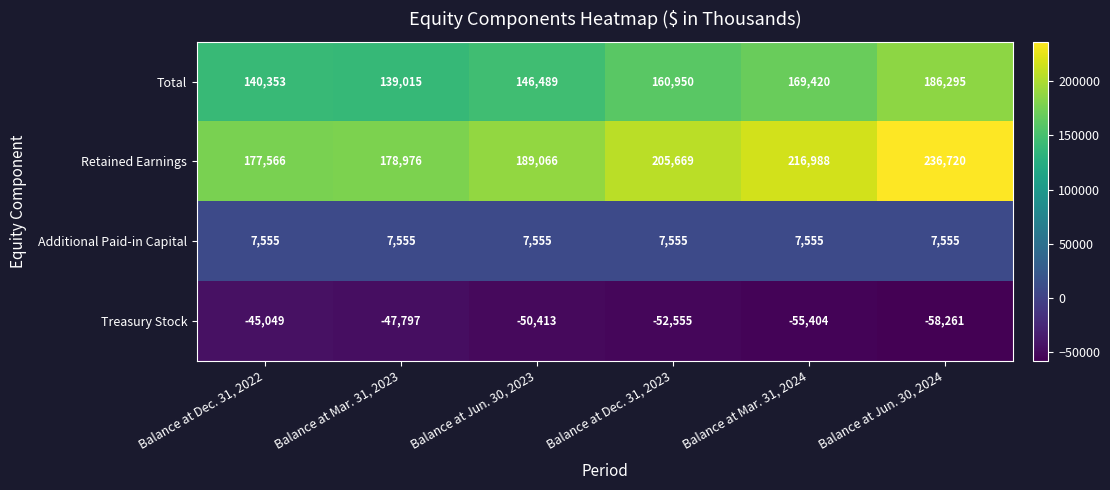

Reading right to left, what are all the values shown in this chart?

Total: Balance at Jun. 30, 2024=186295	Balance at Mar. 31, 2024=169420	Balance at Dec. 31, 2023=160950	Balance at Jun. 30, 2023=146489	Balance at Mar. 31, 2023=139015	Balance at Dec. 31, 2022=140353
Retained Earnings: Balance at Jun. 30, 2024=236720	Balance at Mar. 31, 2024=216988	Balance at Dec. 31, 2023=205669	Balance at Jun. 30, 2023=189066	Balance at Mar. 31, 2023=178976	Balance at Dec. 31, 2022=177566
Additional Paid-in Capital: Balance at Jun. 30, 2024=7555	Balance at Mar. 31, 2024=7555	Balance at Dec. 31, 2023=7555	Balance at Jun. 30, 2023=7555	Balance at Mar. 31, 2023=7555	Balance at Dec. 31, 2022=7555
Treasury Stock: Balance at Jun. 30, 2024=-58261	Balance at Mar. 31, 2024=-55404	Balance at Dec. 31, 2023=-52555	Balance at Jun. 30, 2023=-50413	Balance at Mar. 31, 2023=-47797	Balance at Dec. 31, 2022=-45049